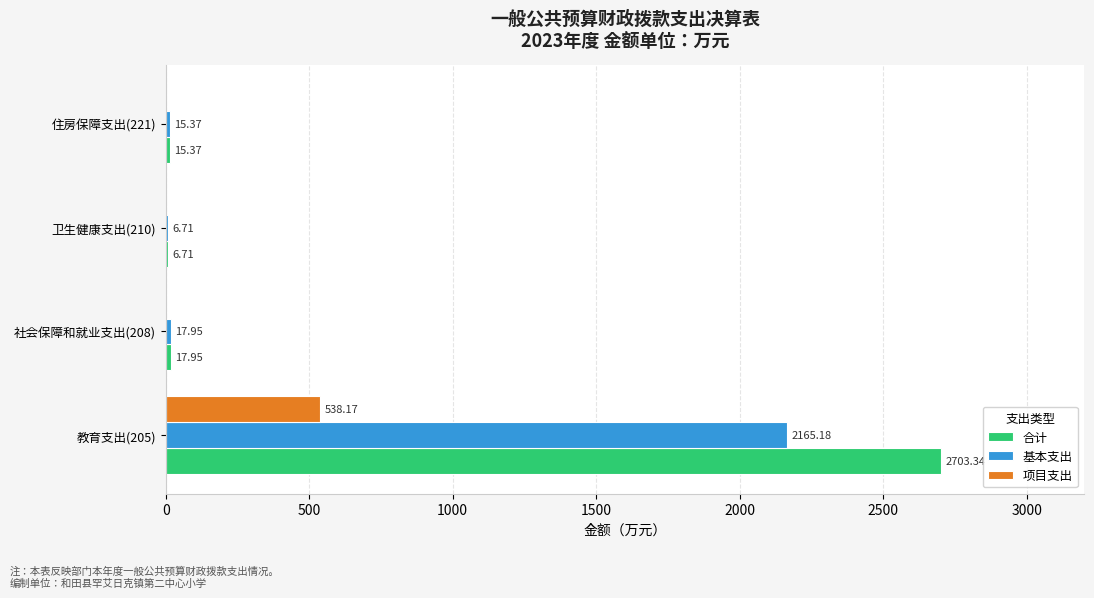

Is the value of 基本支出 at 社会保障和就业支出(208) greater than the value of 项目支出 at 社会保障和就业支出(208)?

Yes